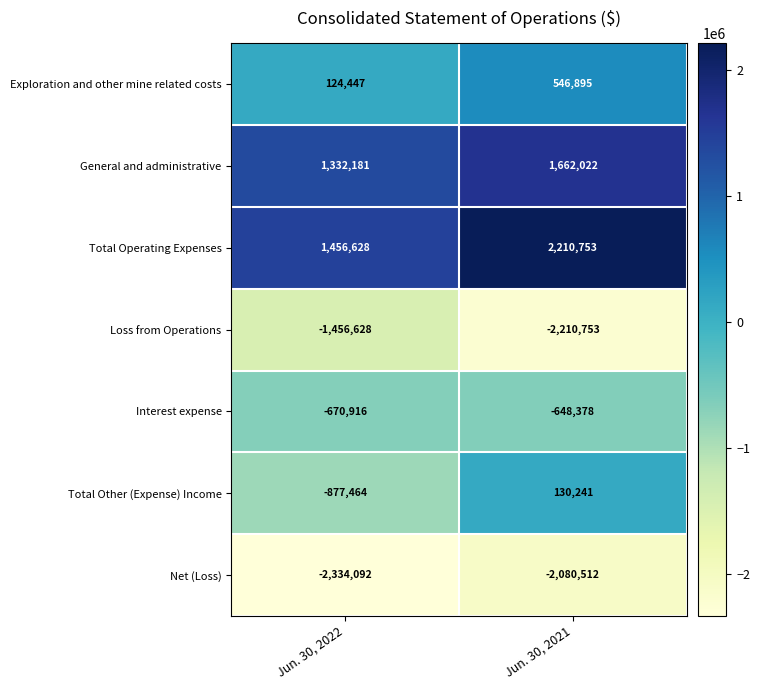

What is the spread (max minus min) of values at Jun. 30, 2021?

4421506